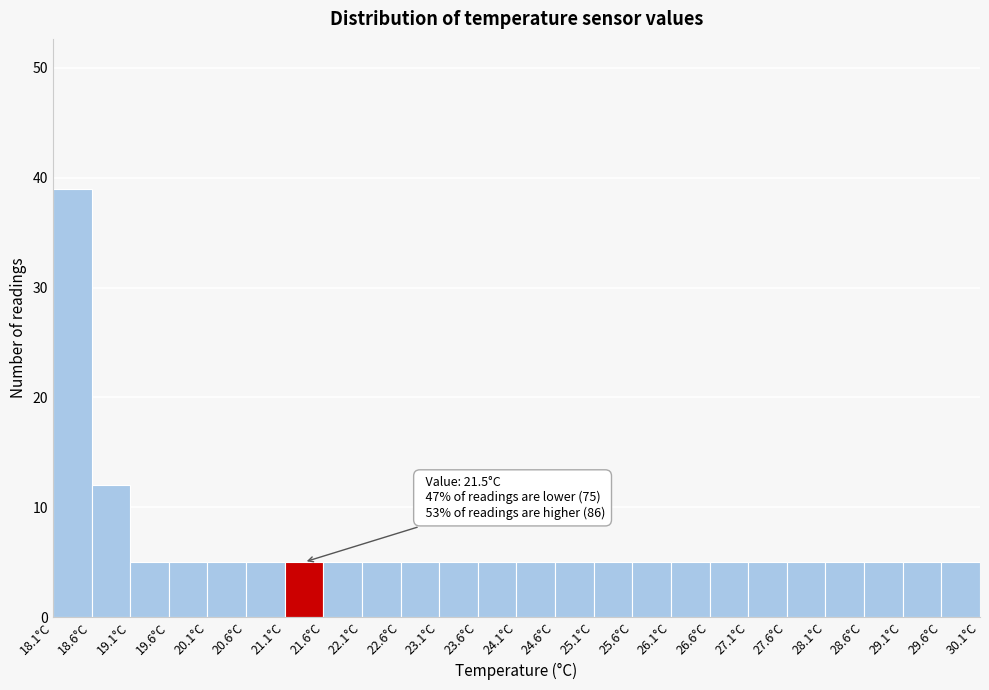

Over which range of the x-axis is the bar tallest?

18.05 to 18.55